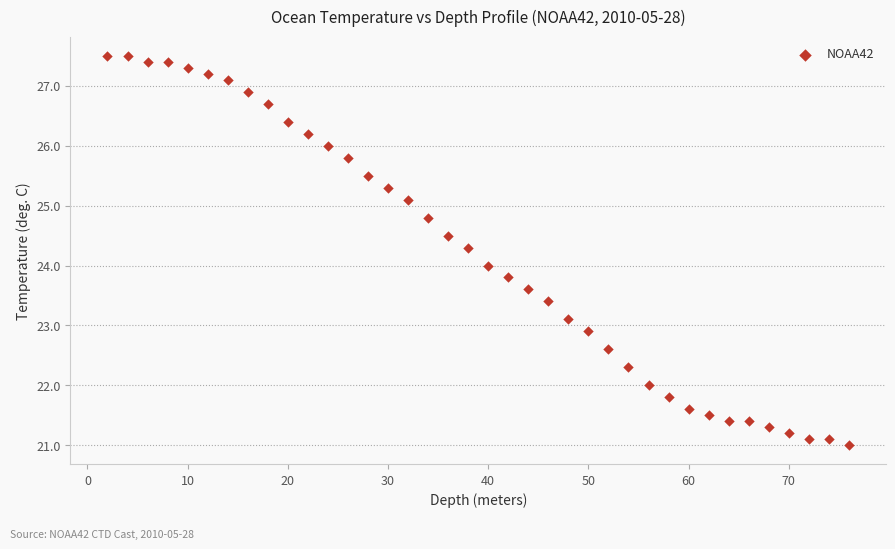

What is the range of X values (max minus min)?

74.0